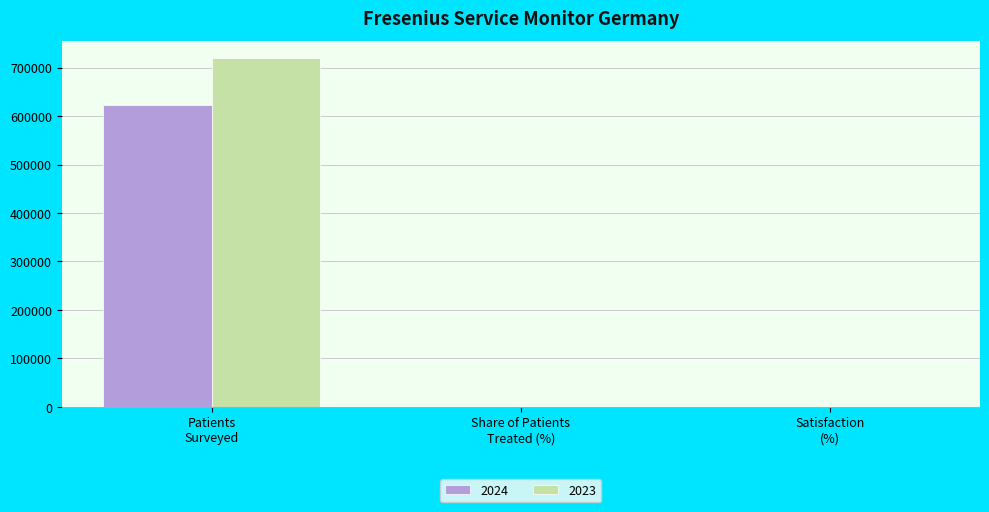

Which series has the largest total across all categories?

2023